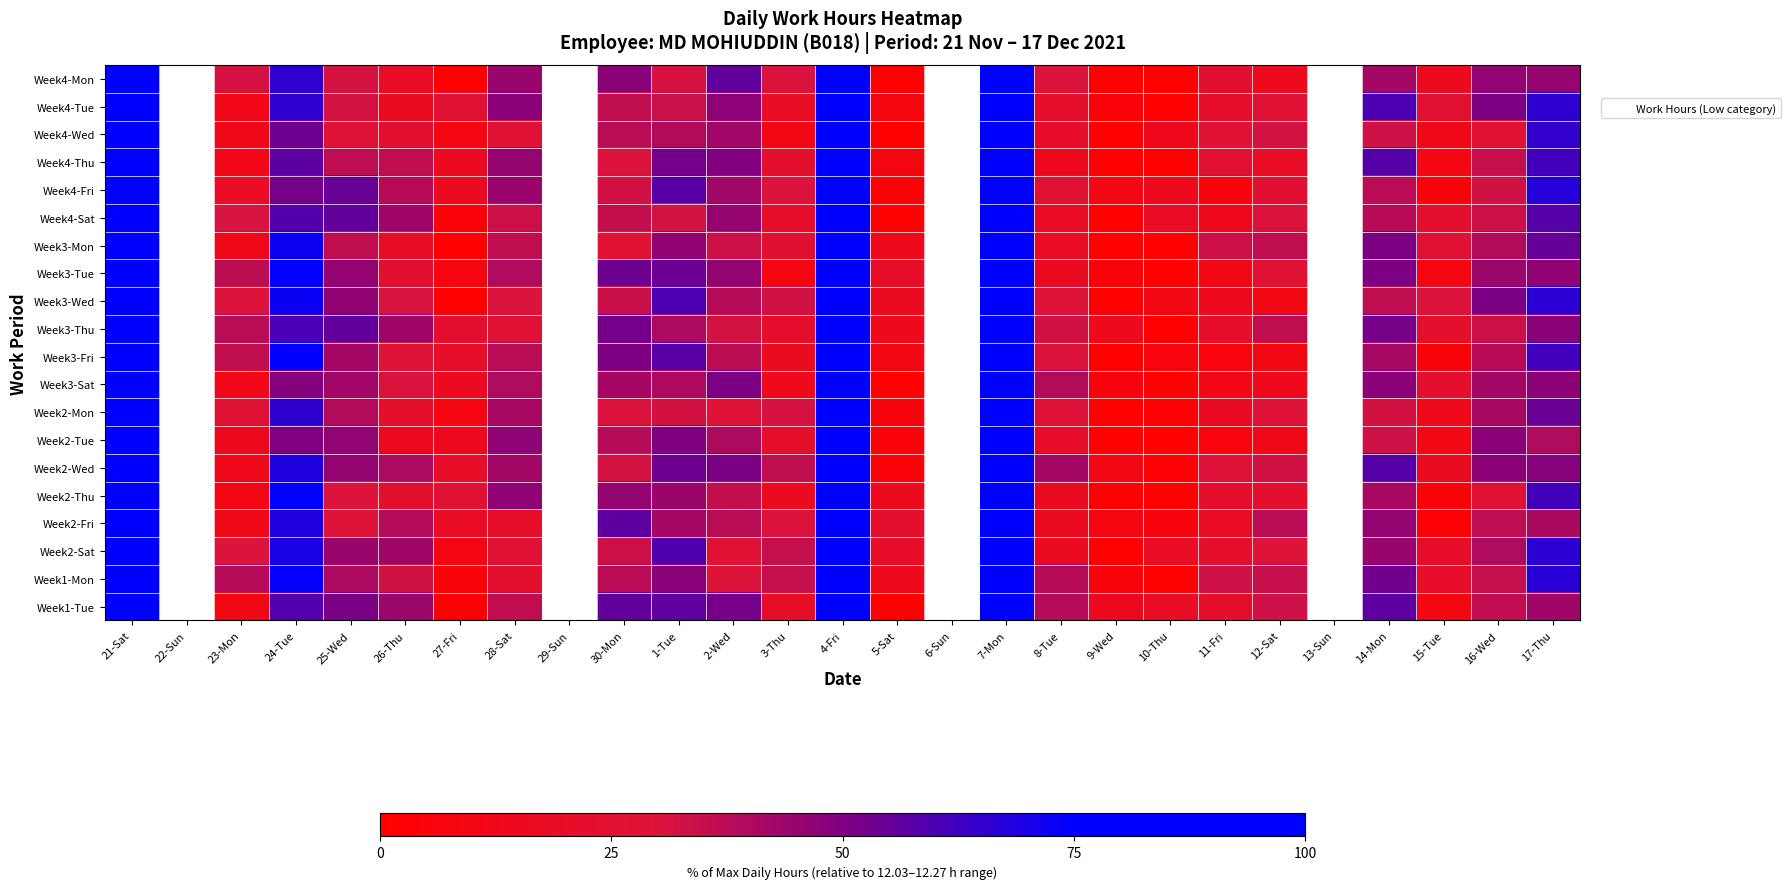

Is it true that Week4-Wed equals 28.0 at 25-Wed?

True